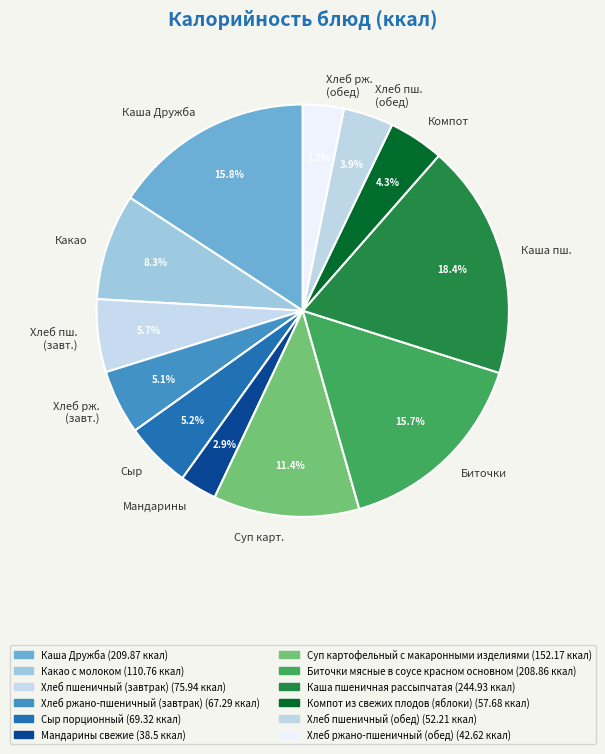

How many slices are in this pie chart?

12